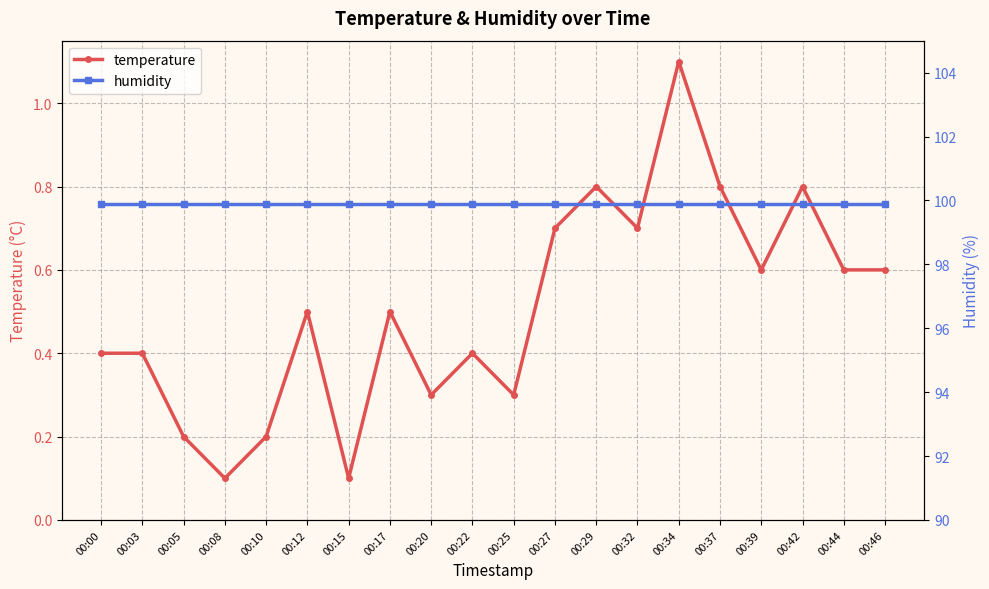

At which category is the sum across all series the highest?

00:34